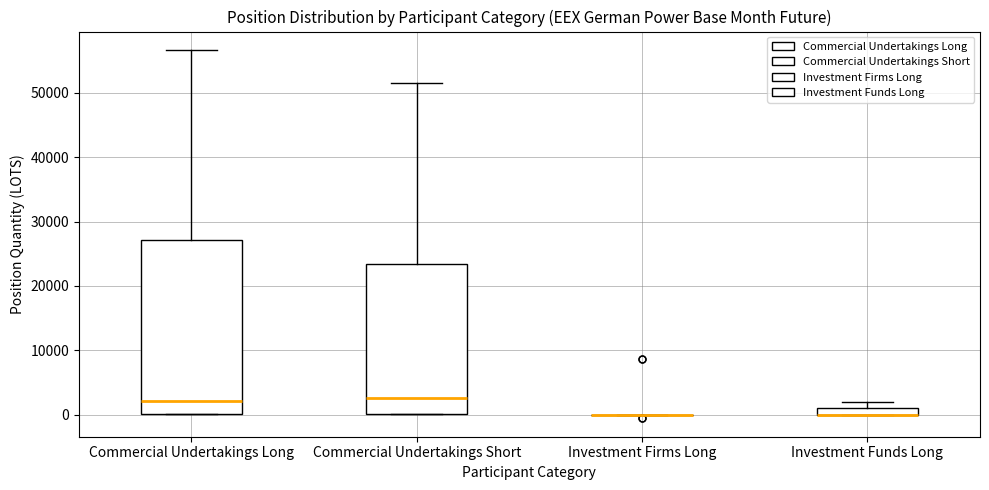

Which box is the tallest, from its lower edge to its upper edge?

Commercial Undertakings Long